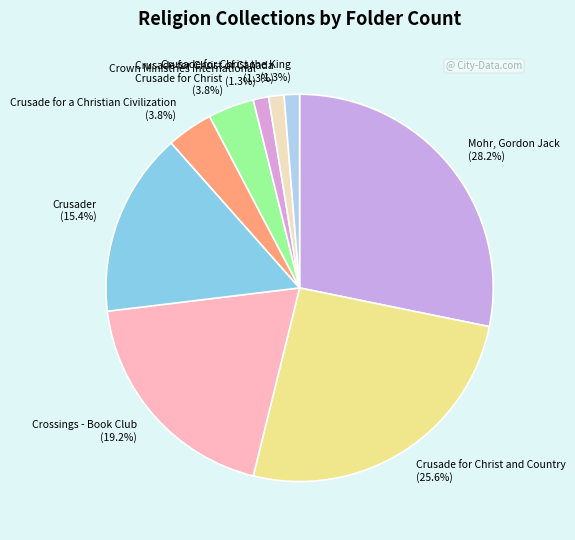

What percentage is NOT represented by Crusade for Christ the King?

98.7%